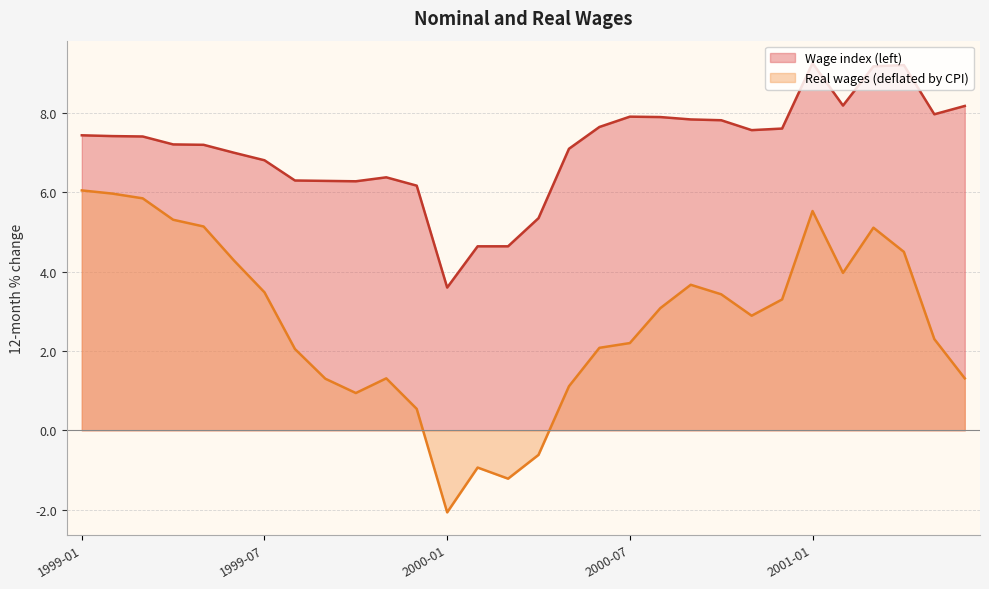

True or false: Real wages (deflated by CPI) has more than 1 points higher than both neighbors.

True